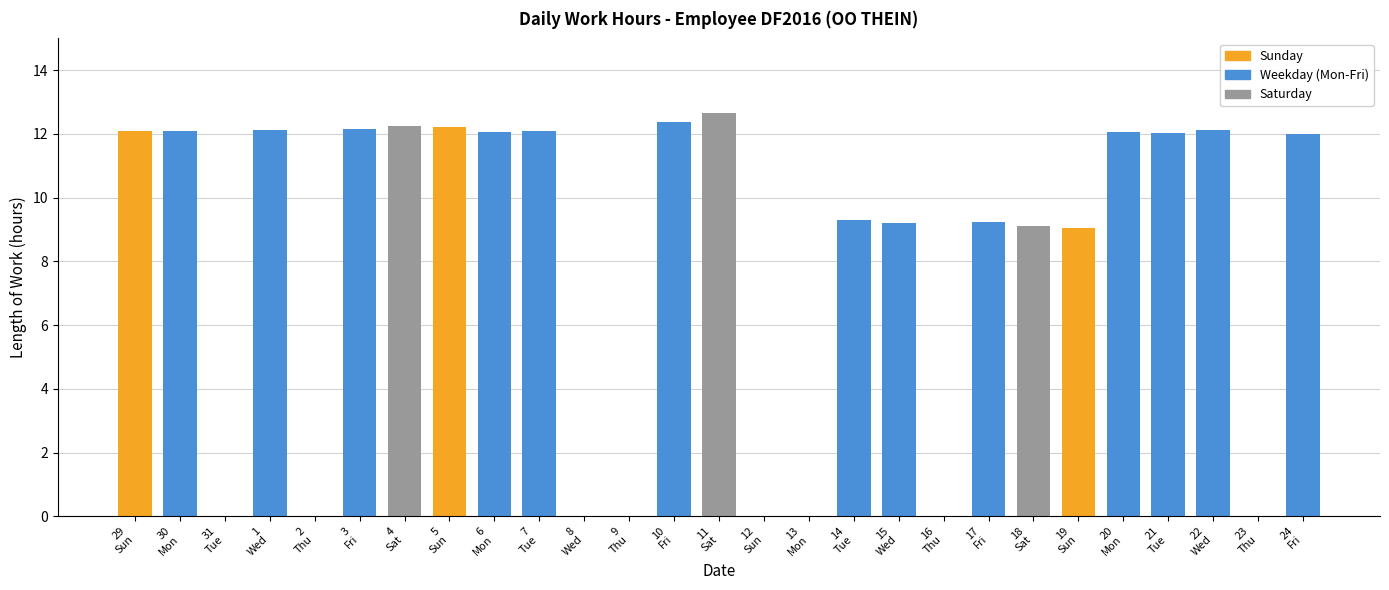

Which has a higher value, 1
Wed or 18
Sat?

1
Wed